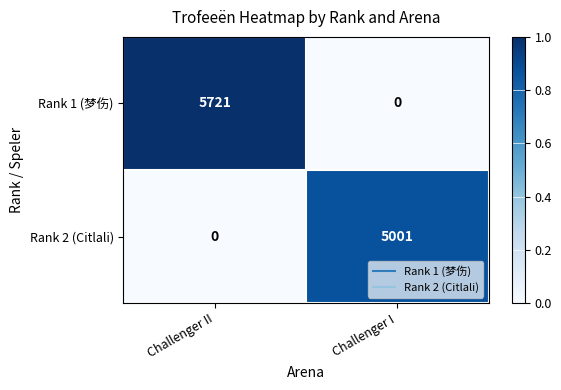

What is the difference between the Rank 1 (梦伤) values at Challenger I and Challenger II?

5721